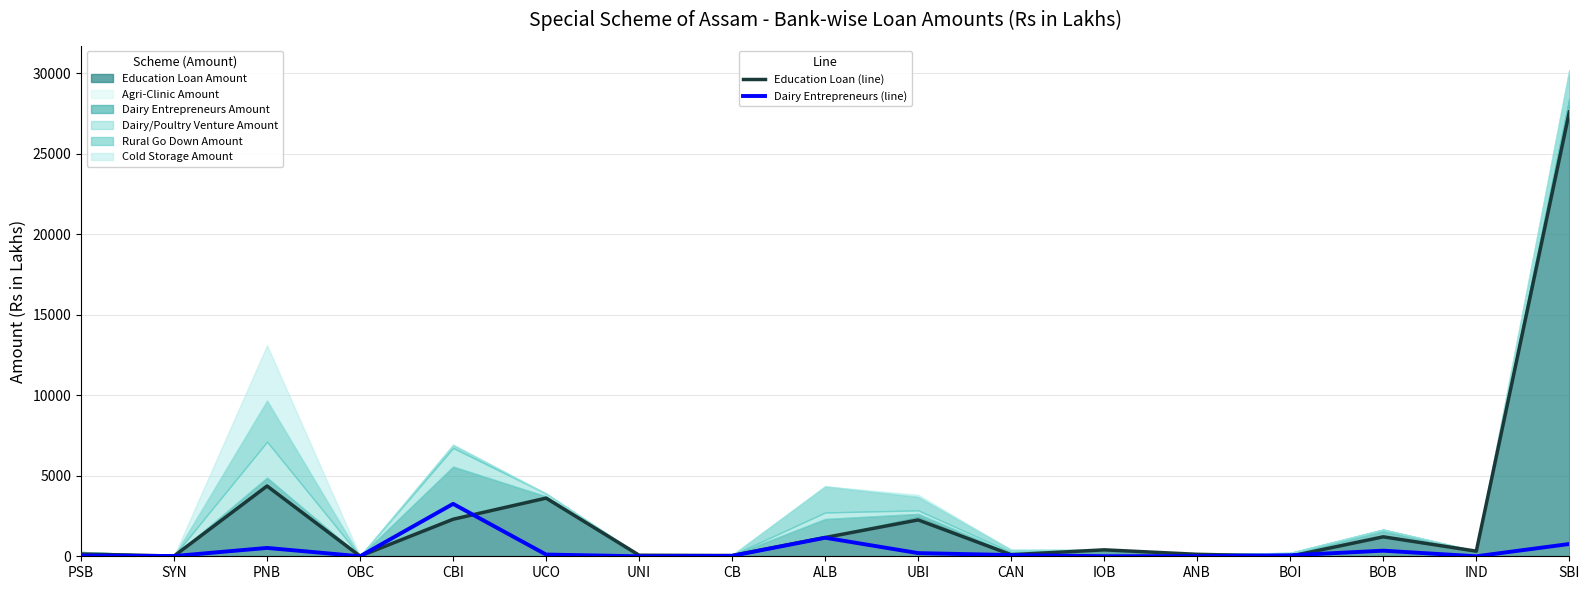

What is the maximum value shown in the chart?

27586.1